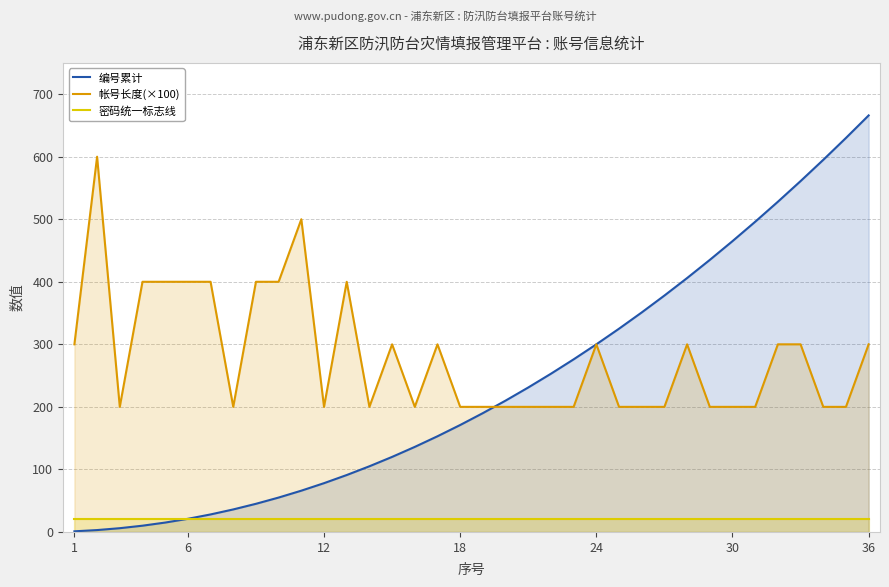

Which category has the highest value across all series?

36